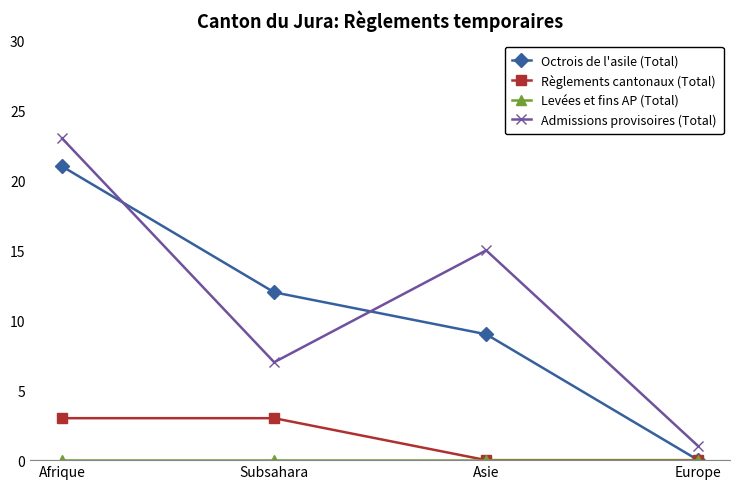

How many data points in Octrois de l'asile (Total) are less than 12?

2